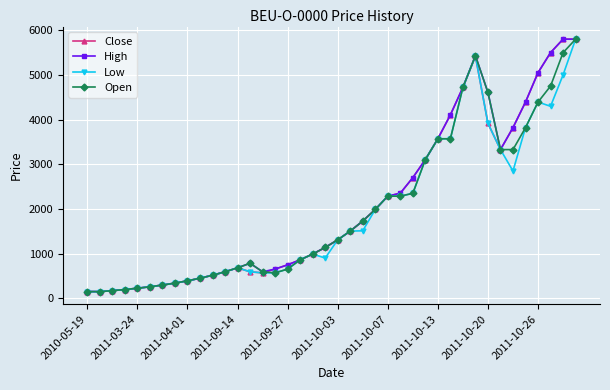

What is the minimum value shown in the chart?

150